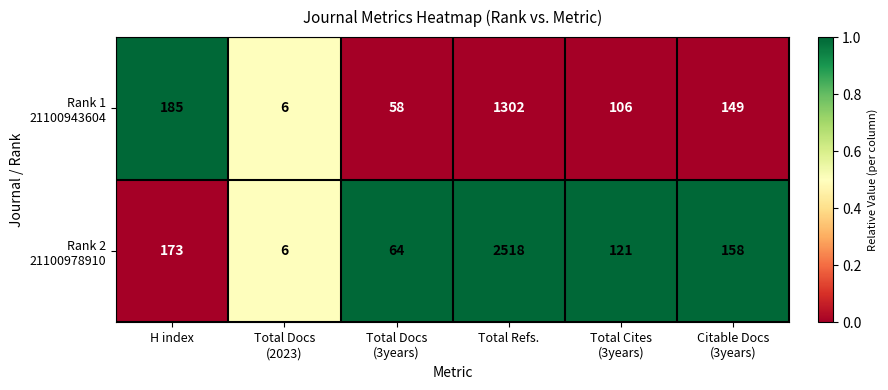

What is the minimum value shown in the chart?

6